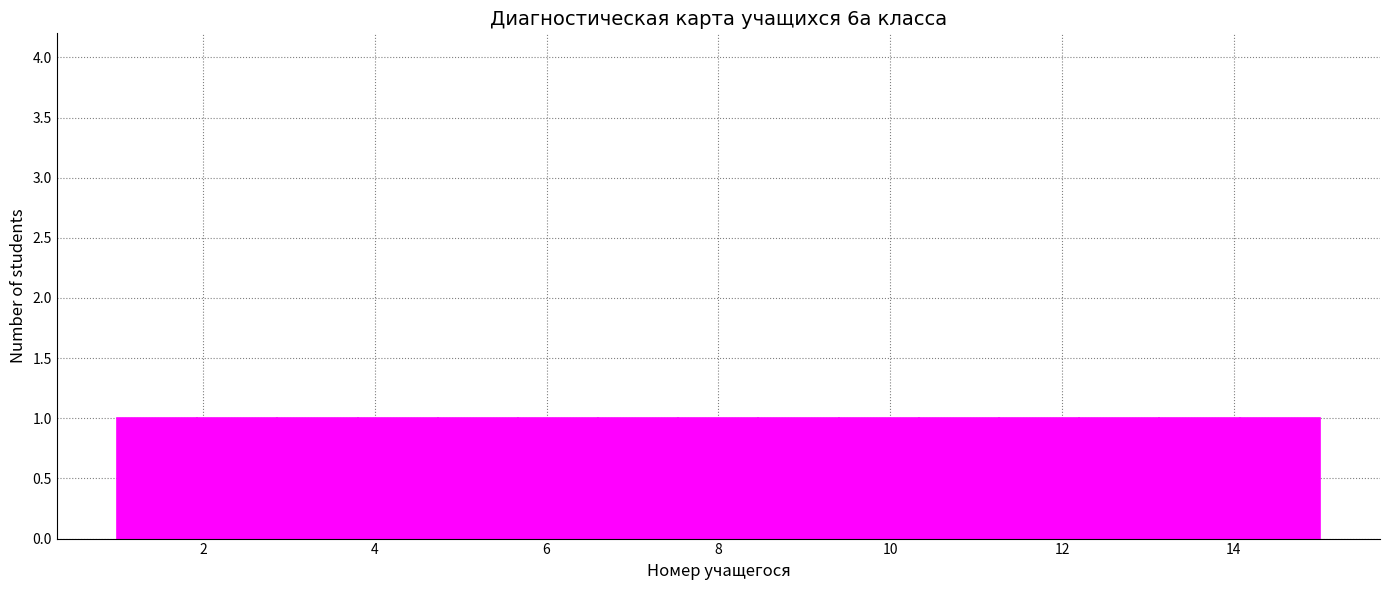

Reading left to right, transcribe this chart: for each bar, give the range it covers on the x-axis and its height. Neither the bar edges nor the heights are printed on the chart, so give them approximately, as read against the axes.

1.0 to 2.0: 1
2.0 to 2.8: 1
2.8 to 3.8: 1
3.8 to 4.8: 1
4.8 to 5.6: 1
5.6 to 6.6: 1
6.6 to 7.6: 1
7.6 to 8.4: 1
8.4 to 9.4: 1
9.4 to 10.4: 1
10.4 to 11.2: 1
11.2 to 12.2: 1
12.2 to 13.2: 1
13.2 to 14.0: 1
14.0 to 15.0: 1